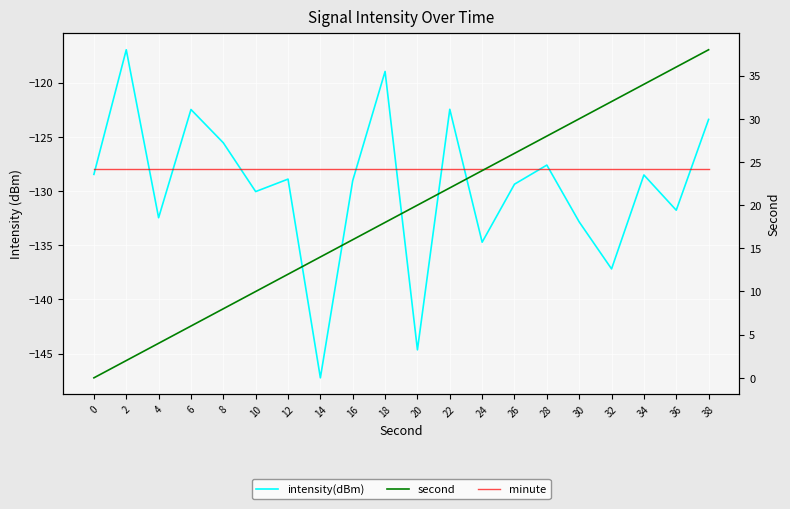

Reading right to left, what are all the values shown in this chart?

intensity(dBm): 38=-123.4	36=-131.8	34=-128.5	32=-137.2	30=-132.8	28=-127.6	26=-129.4	24=-134.7	22=-122.5	20=-144.7	18=-119.0	16=-129.0	14=-147.2	12=-128.9	10=-130.0	8=-125.5	6=-122.5	4=-132.5	2=-117.0	0=-128.5
minute: 38=-128.0	36=-128.0	34=-128.0	32=-128.0	30=-128.0	28=-128.0	26=-128.0	24=-128.0	22=-128.0	20=-128.0	18=-128.0	16=-128.0	14=-128.0	12=-128.0	10=-128.0	8=-128.0	6=-128.0	4=-128.0	2=-128.0	0=-128.0
second: 38=38.0	36=36.0	34=34.0	32=32.0	30=30.0	28=28.0	26=26.0	24=24.0	22=22.0	20=20.0	18=18.0	16=16.0	14=14.0	12=12.0	10=10.0	8=8.0	6=6.0	4=4.0	2=2.0	0=0.0